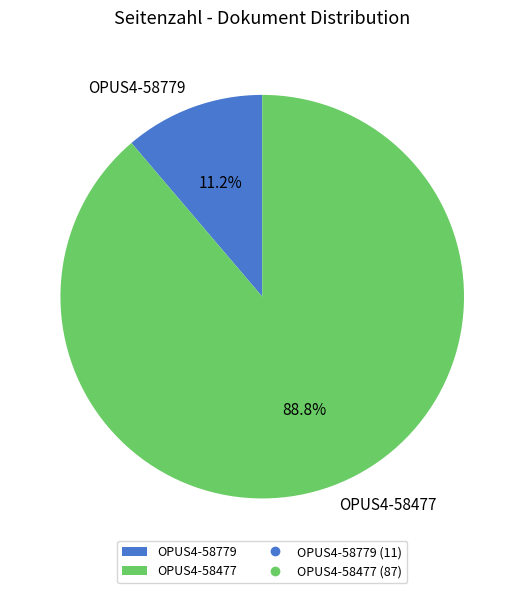

To the nearest percent, what is the difference between the largest and smallest slice percentages?

78%